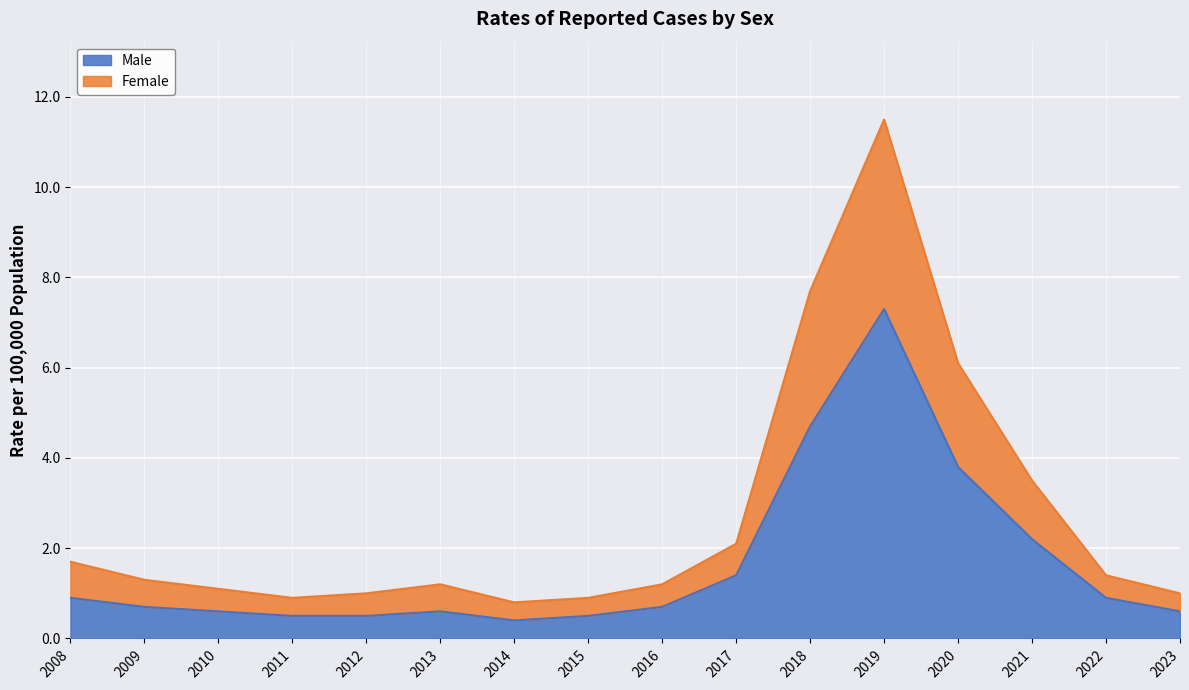

What is the maximum value for Male?

7.3